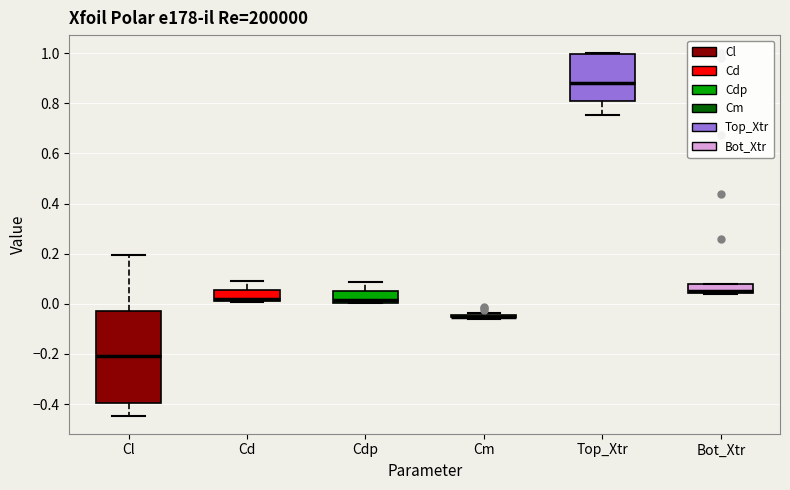

Comparing the boxes themselves (not the whiskers), which one is the tallest?

Cl